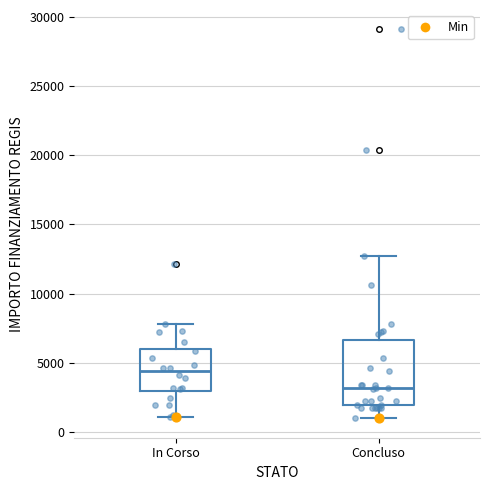

Which box's median line is the highest?

In Corso